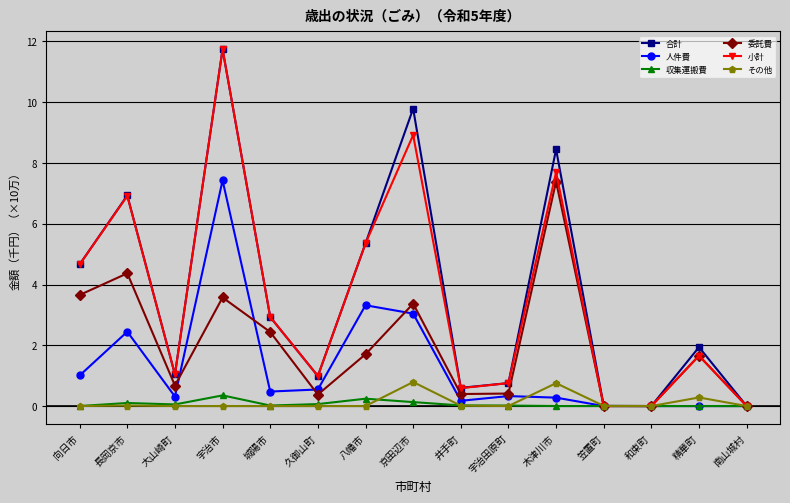

What is the average value of the 収集運搬費 series?

0.1